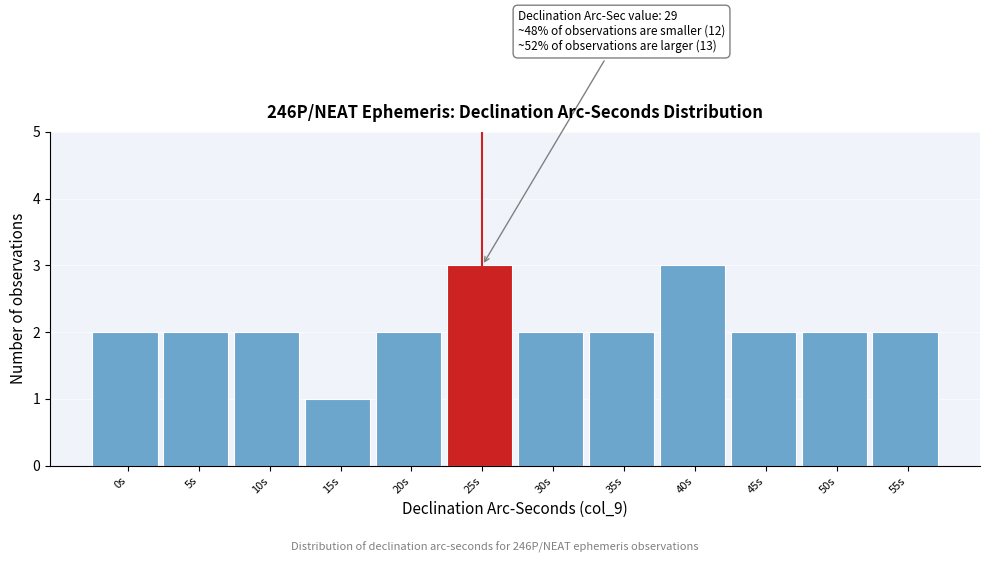

Reading left to right, extract all data points from this chart.

0s=2	5s=2	10s=2	15s=1	20s=2	25s=3	30s=2	35s=2	40s=3	45s=2	50s=2	55s=2